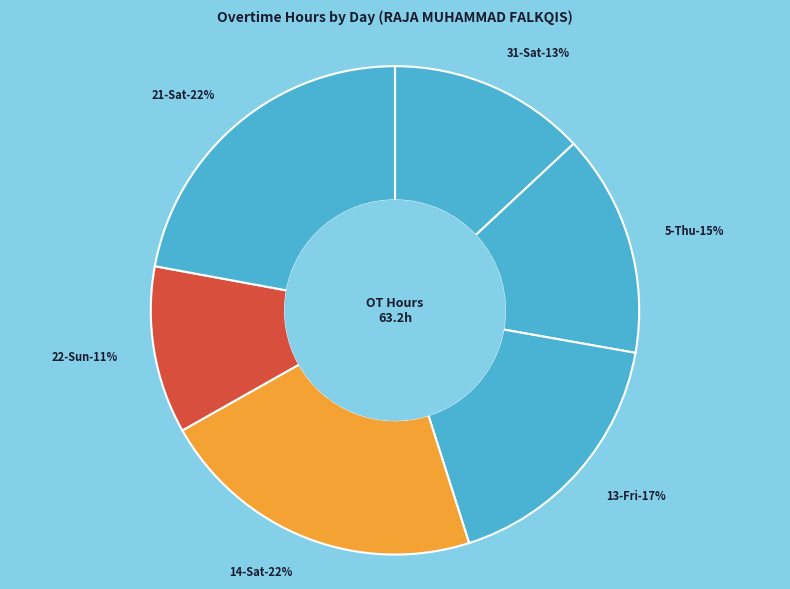

True or false: 5-Thu accounts for 23% of the total.

False